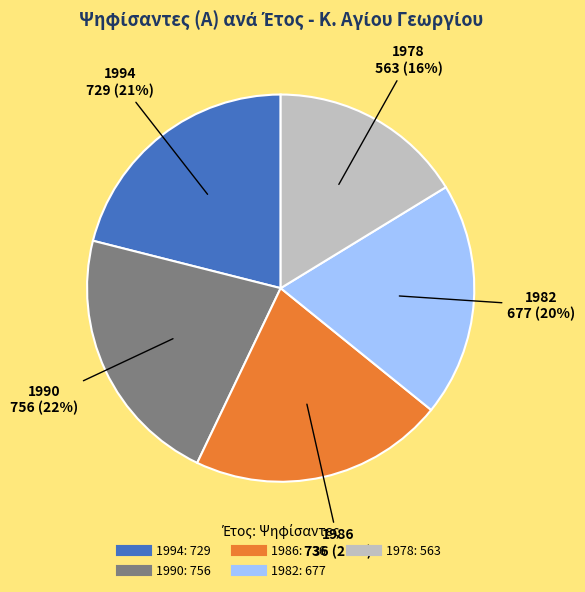

To the nearest percent, what percentage of the pie is 1978?

16%